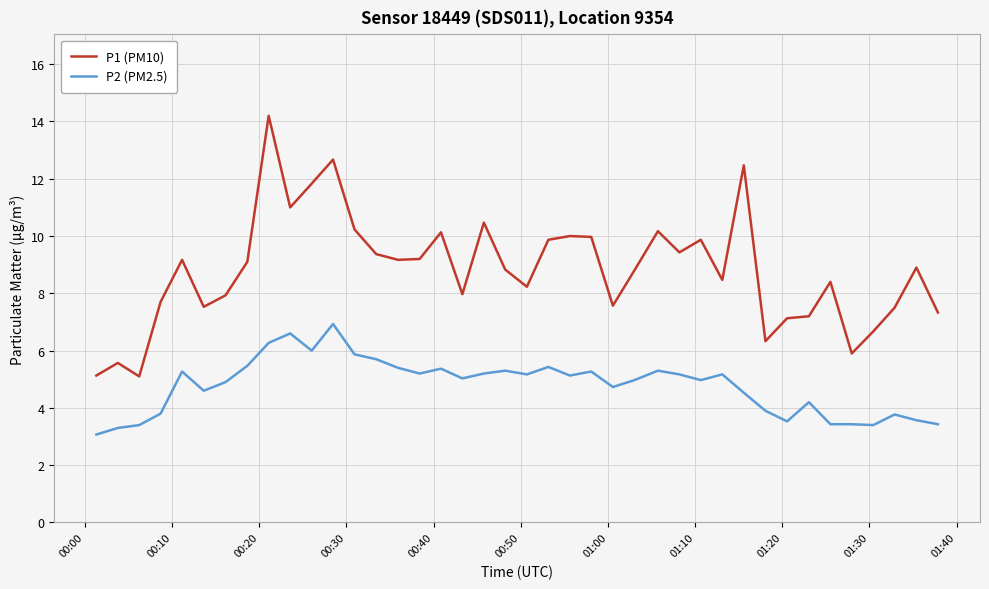

Which series has the largest total across all categories?

P1 (PM10)